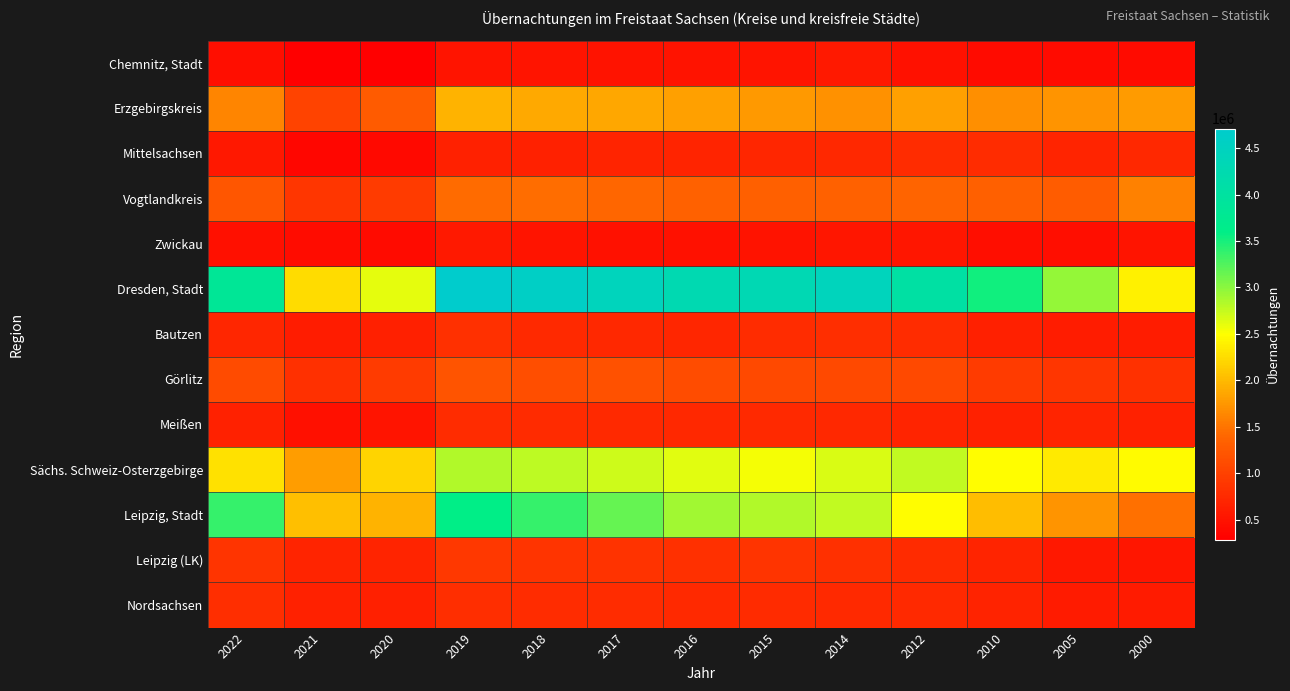

What is the spread (max minus min) of values at 2000?

2049690